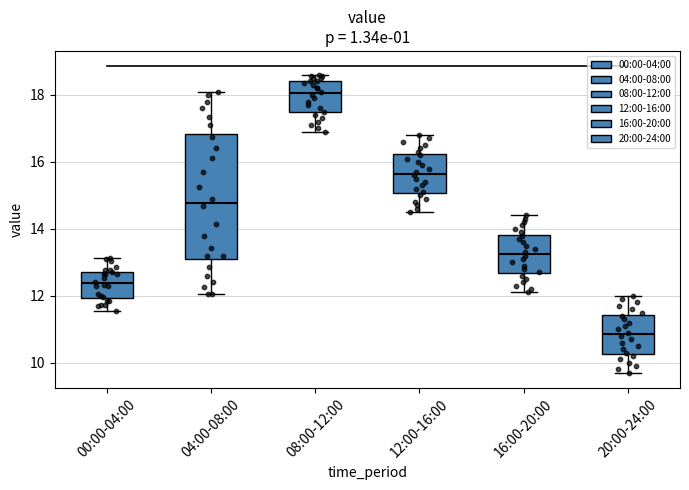

Where is the lower edge of the box for 12:00-16:00 on the y-axis? The values are not printed on the chart, so give them approximately, as read against the axis.

15.0